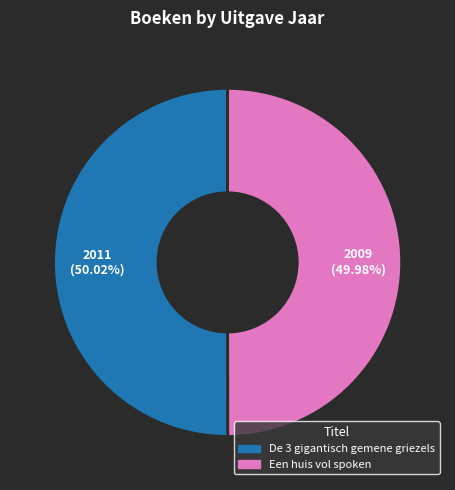

How many slices are in this pie chart?

2